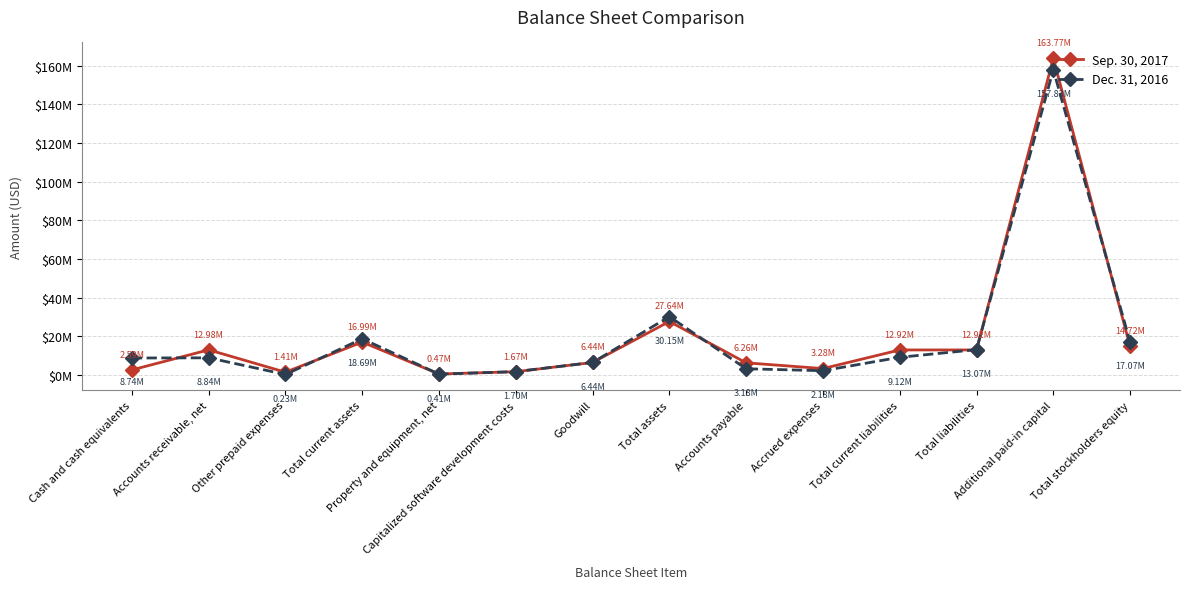

What is the label of the 11th point from the right?

Total current assets